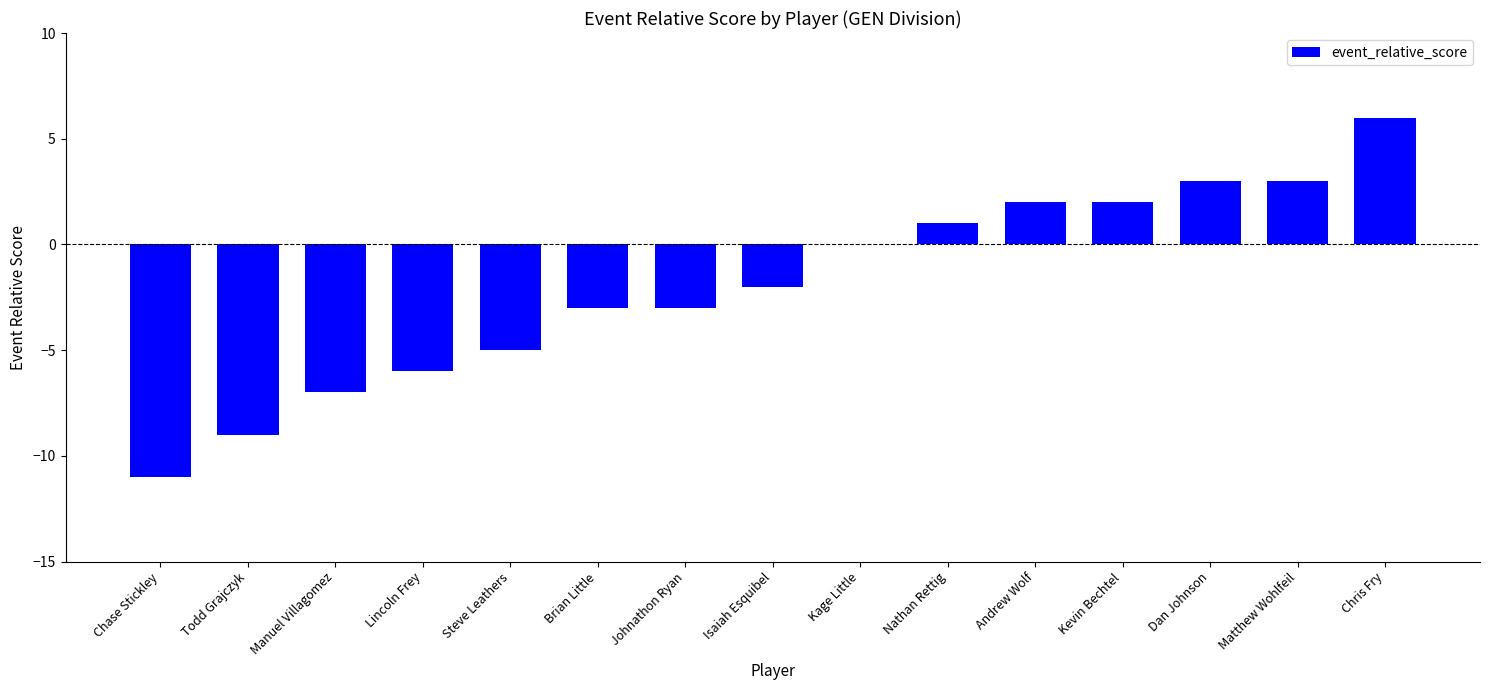

Which has a higher value, Johnathon Ryan or Manuel Villagomez?

Johnathon Ryan